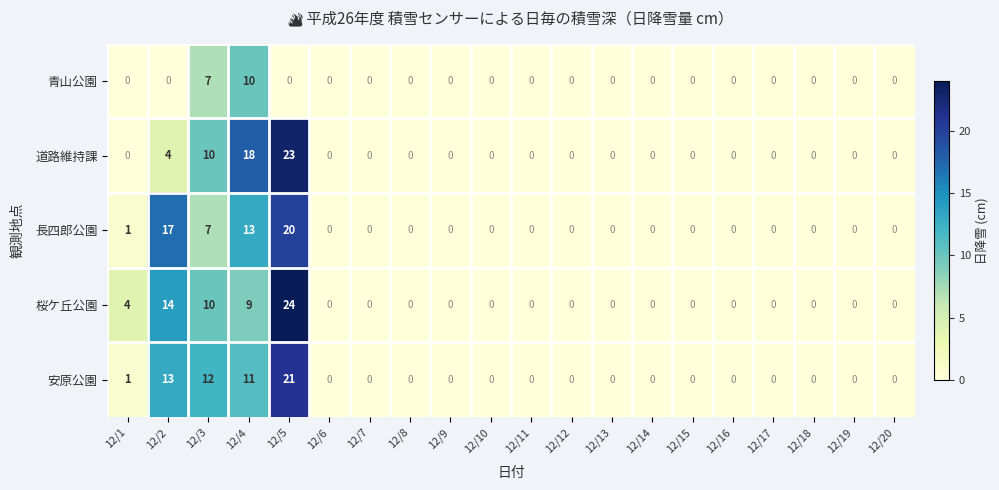

Is it true that 安原公園 equals 14 at 12/18?

False